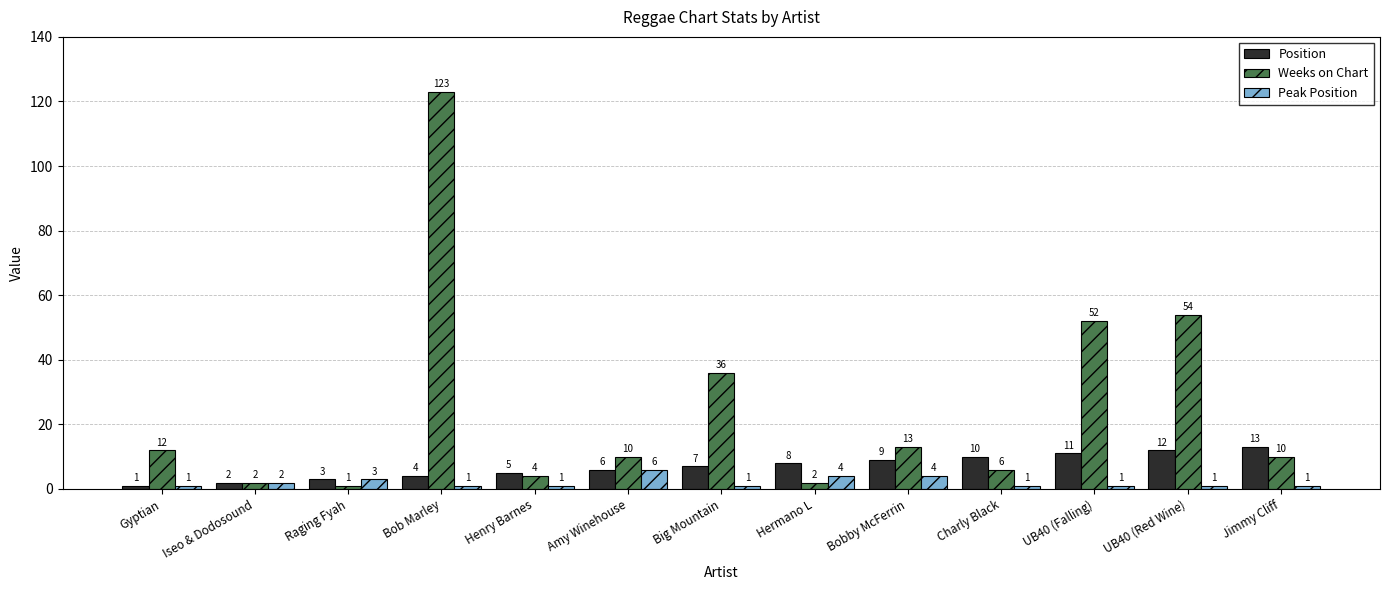

Which category has the highest value across all series?

Bob Marley